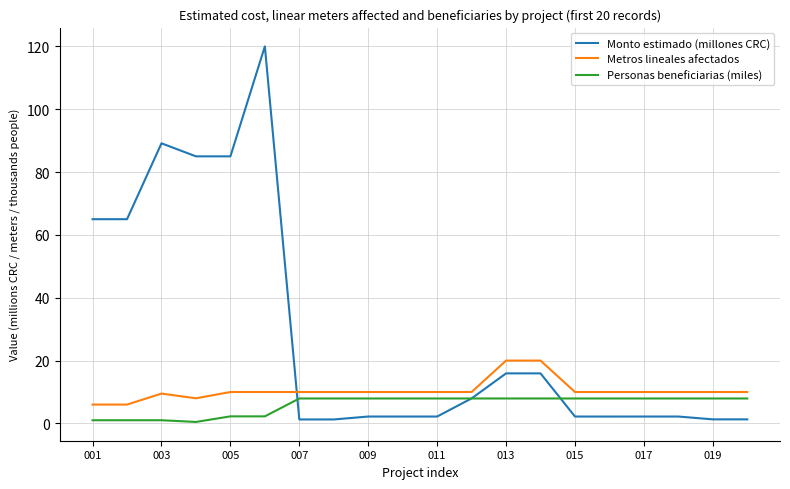

True or false: Personas beneficiarias (miles) and Metros lineales afectados cross at least once.

False